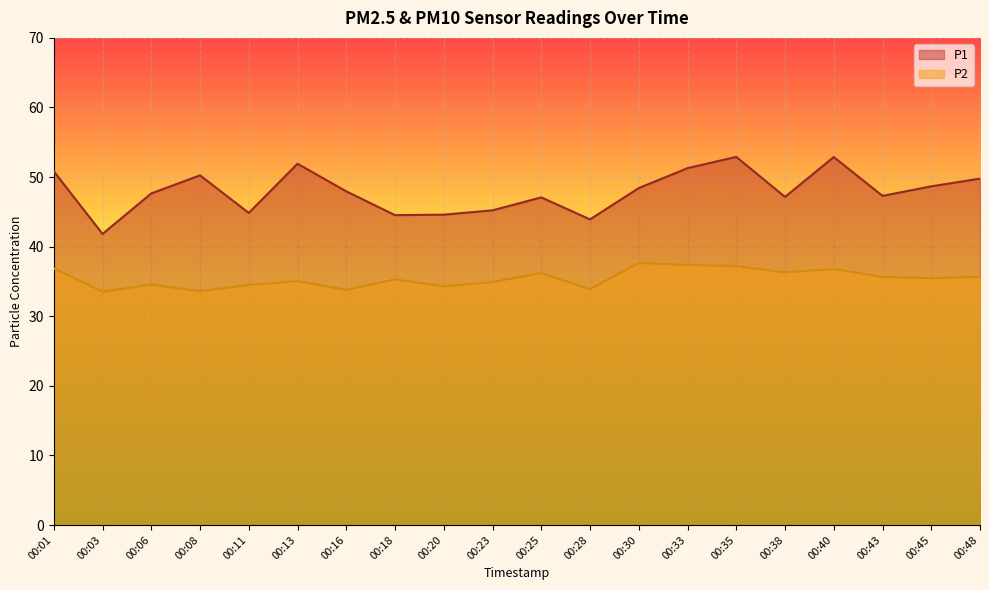

What is the value of the P2 point at the 13th from the left?

37.6